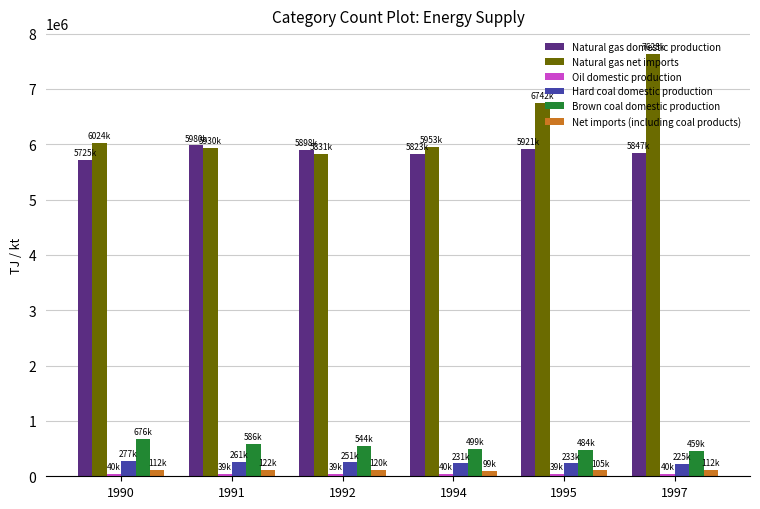

Which series has the largest total across all categories?

Natural gas net imports